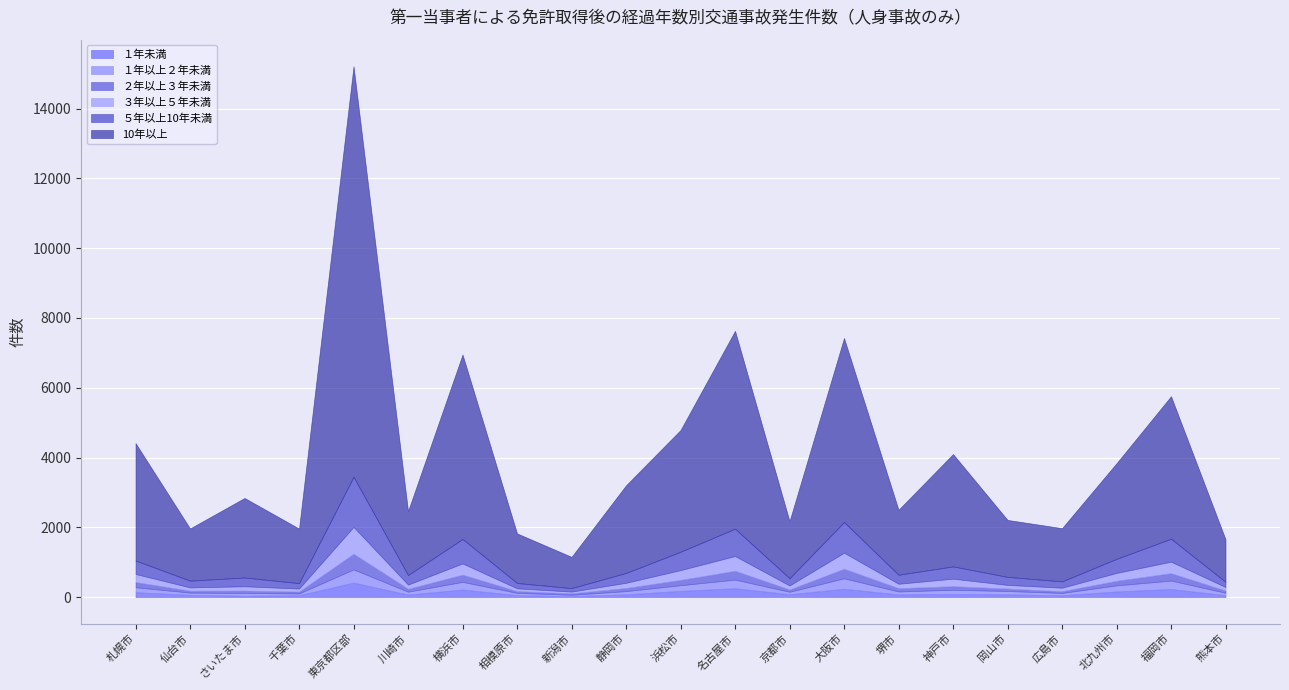

Is it true that 10年以上 equals 1056 at 広島市?

False